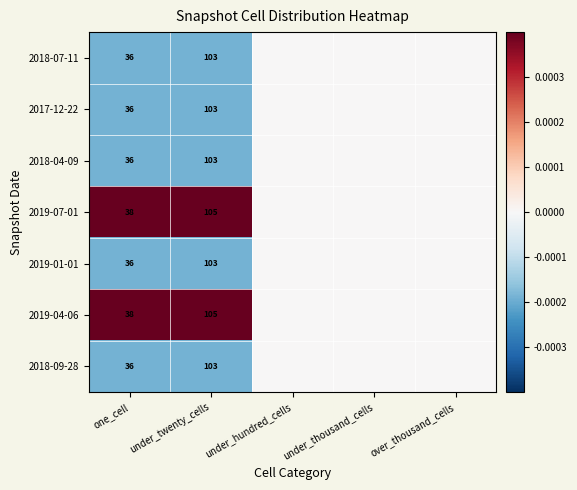

Count the number of categories in the chart.

5